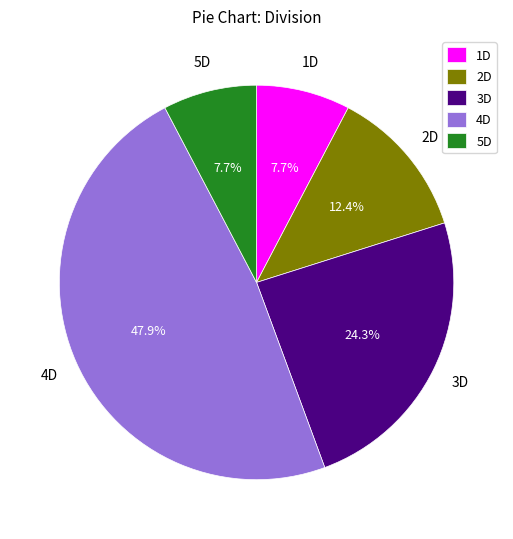

Between 2D and 3D, which is larger?

3D